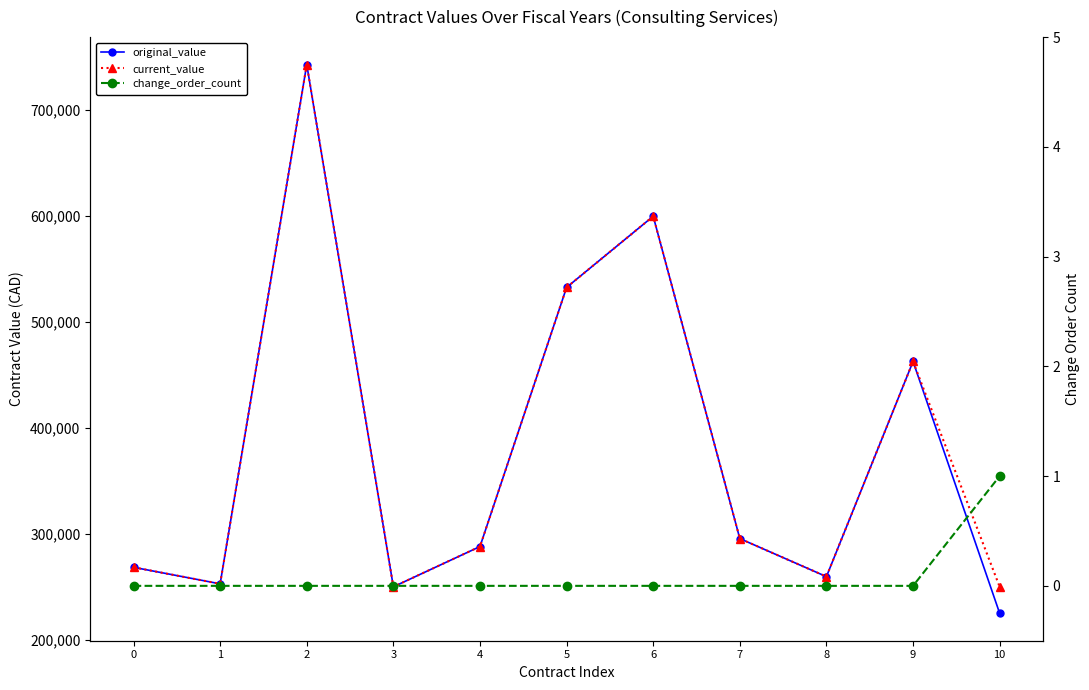

At which category does original_value reach its first local peak?

2